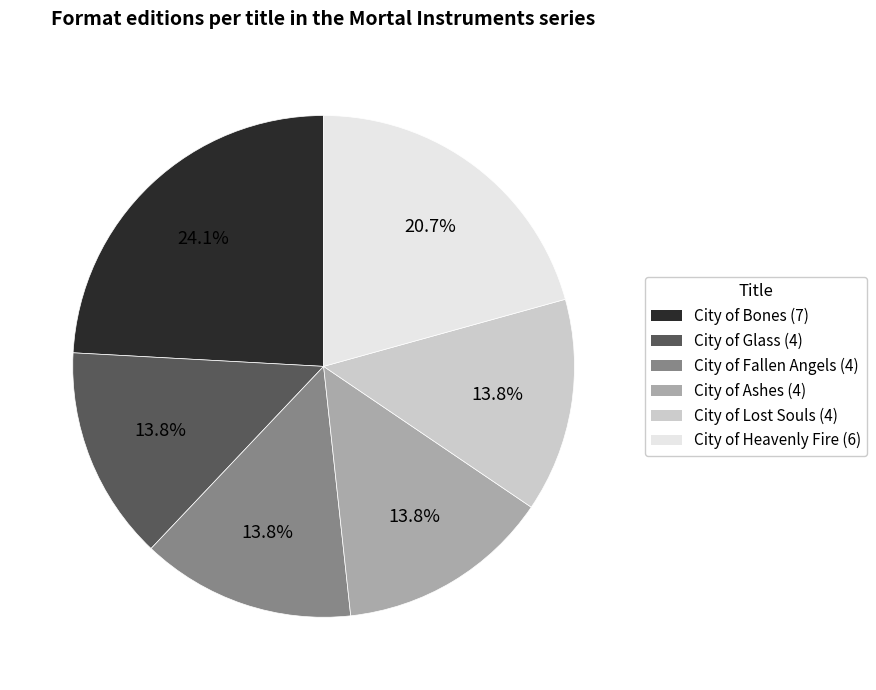

Count the number of slices in the pie.

6